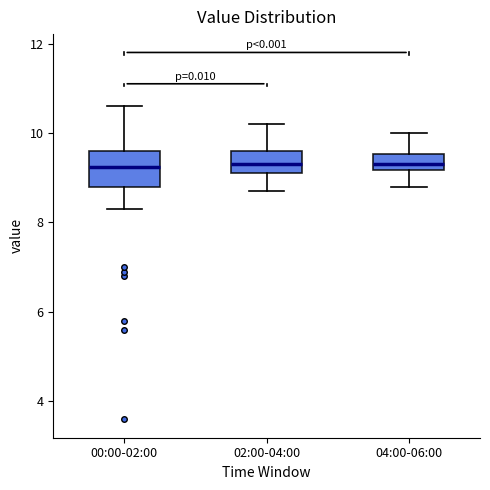

Reading left to right, transcribe this box plot: for each box, give where its median line is, the range the box spans, and where its two whiskers end, as read against the y-axis. The values are not printed on the chart, so give them approximately, as read against the axis.

00:00-02:00: median 9.2, box 8.8 to 9.6, whiskers 8.4 to 10.6
02:00-04:00: median 9.4, box 9.2 to 9.6, whiskers 8.8 to 10.2
04:00-06:00: median 9.4, box 9.2 to 9.6, whiskers 8.8 to 10.0